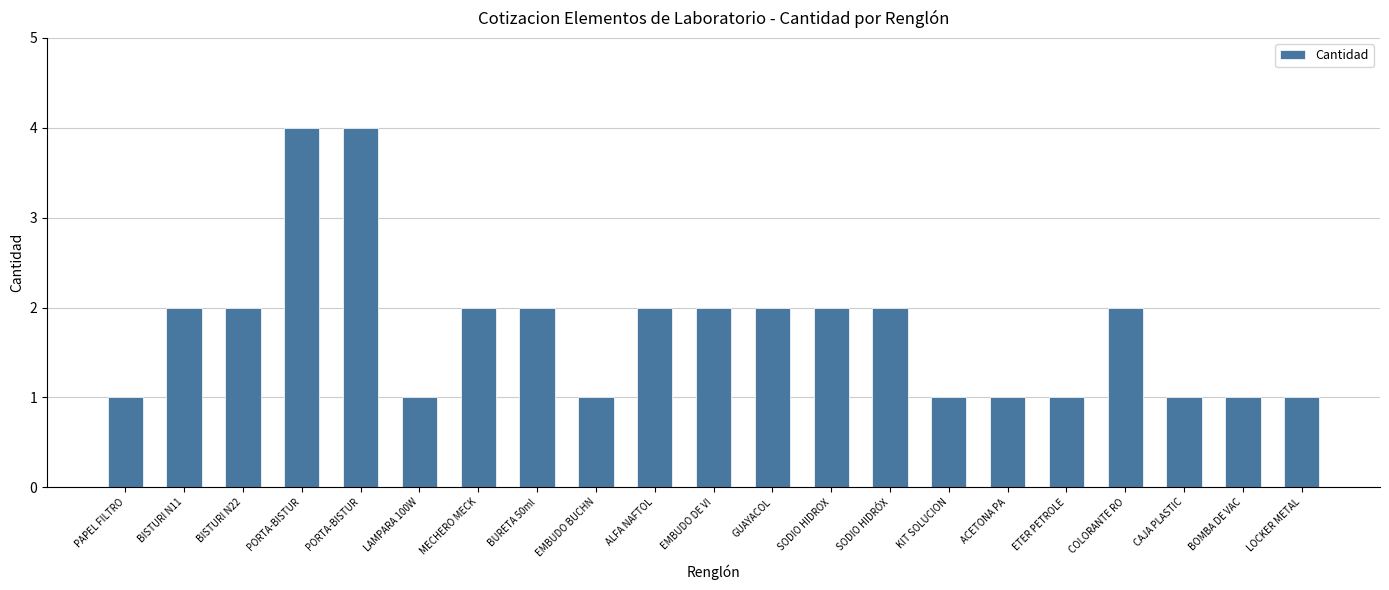

Which has a higher value, LOCKER METAL or EMBUDO DE VI?

EMBUDO DE VI